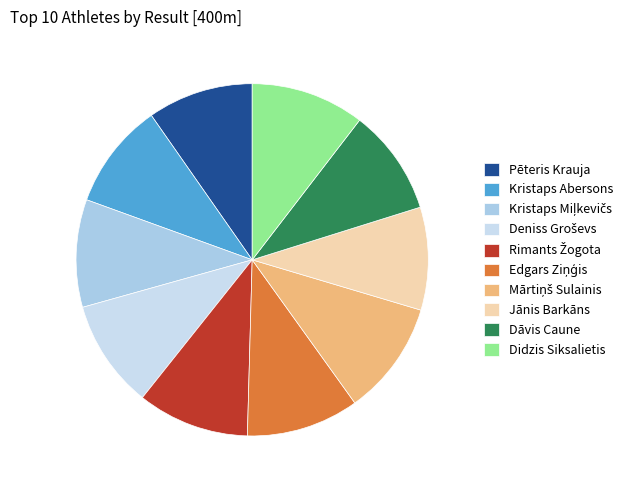

To the nearest percent, what portion does Didzis Siksalietis represent?

10%